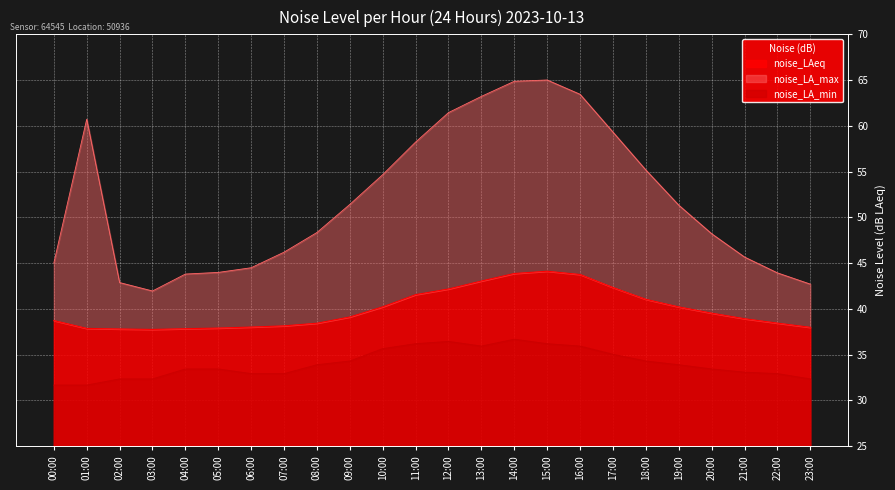

Reading left to right, what are all the values shown in this chart?

noise_LAeq: 38.7	37.9	37.8	37.8	37.8	37.9	38.0	38.1	38.4	39.1	40.2	41.6	42.2	43.0	43.9	44.1	43.8	42.3	41.0	40.2	39.5	38.9	38.5	38.0
noise_LA_max: 45.0	60.7	42.9	42.0	43.8	44.0	44.5	46.2	48.4	51.4	54.7	58.2	61.5	63.2	64.9	65.0	63.5	59.3	55.2	51.3	48.2	45.7	43.9	42.7
noise_LA_min: 31.7	31.7	32.4	32.4	33.4	33.4	32.9	32.9	33.9	34.3	35.7	36.2	36.5	35.9	36.7	36.2	35.9	35.0	34.3	33.9	33.4	33.1	32.9	32.4